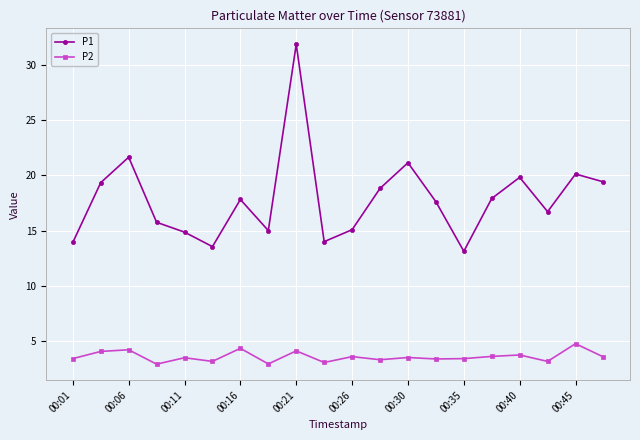

What is the average value of the P1 series?

17.9